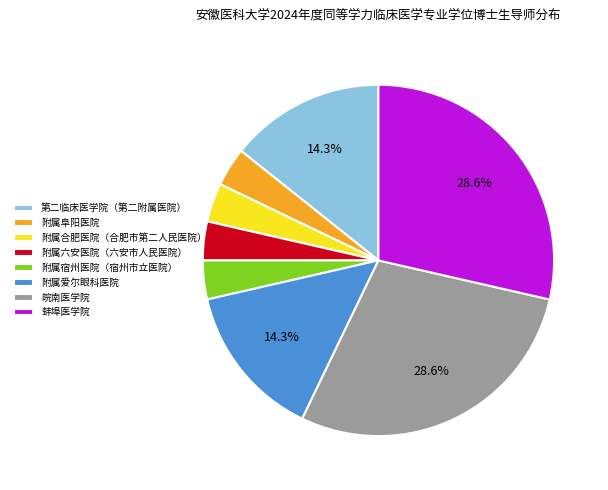

To the nearest percent, what percentage of the pie is 附属宿州医院（宿州市立医院）?

4%